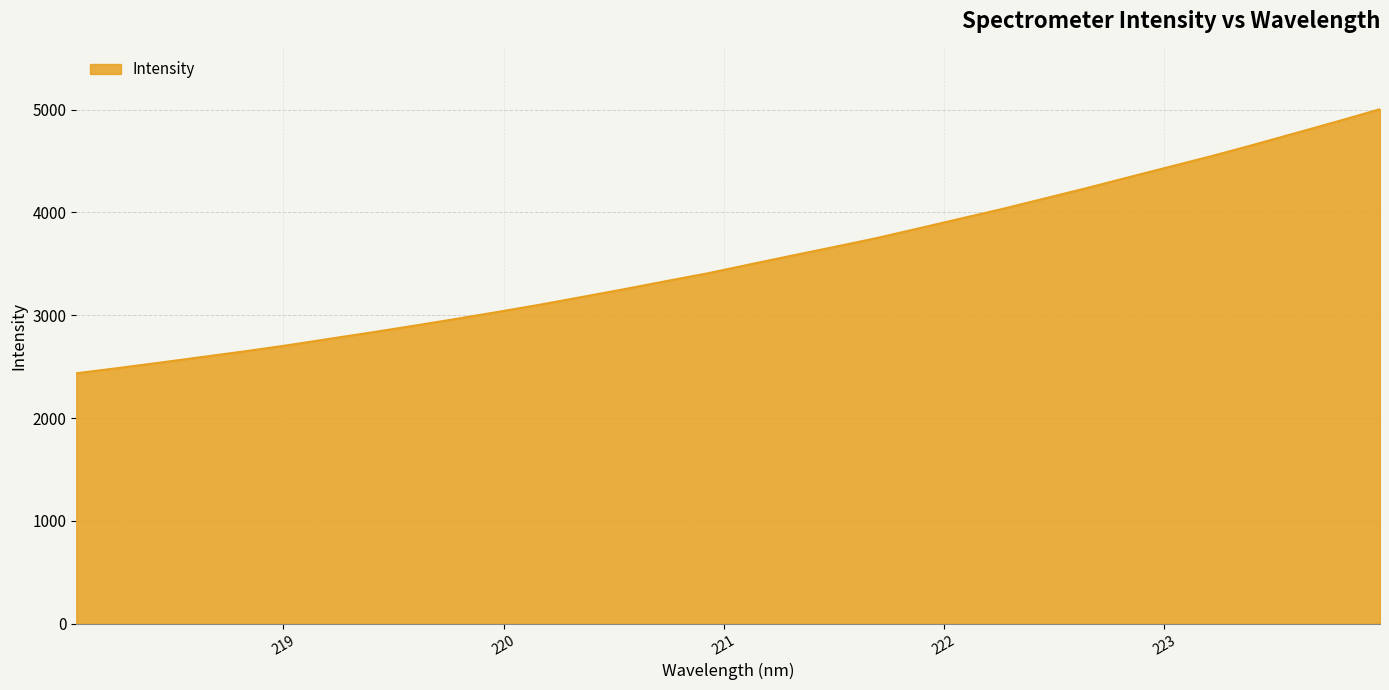

Does the chart display data point markers on the line(s)?

No